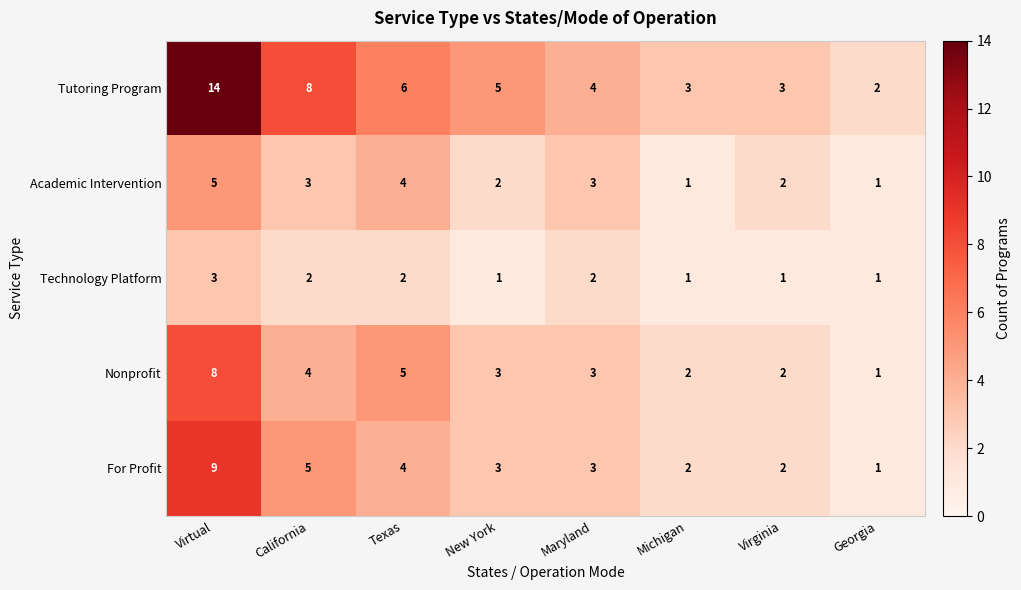

What is the difference between the maximum and minimum values in the For Profit series?

8